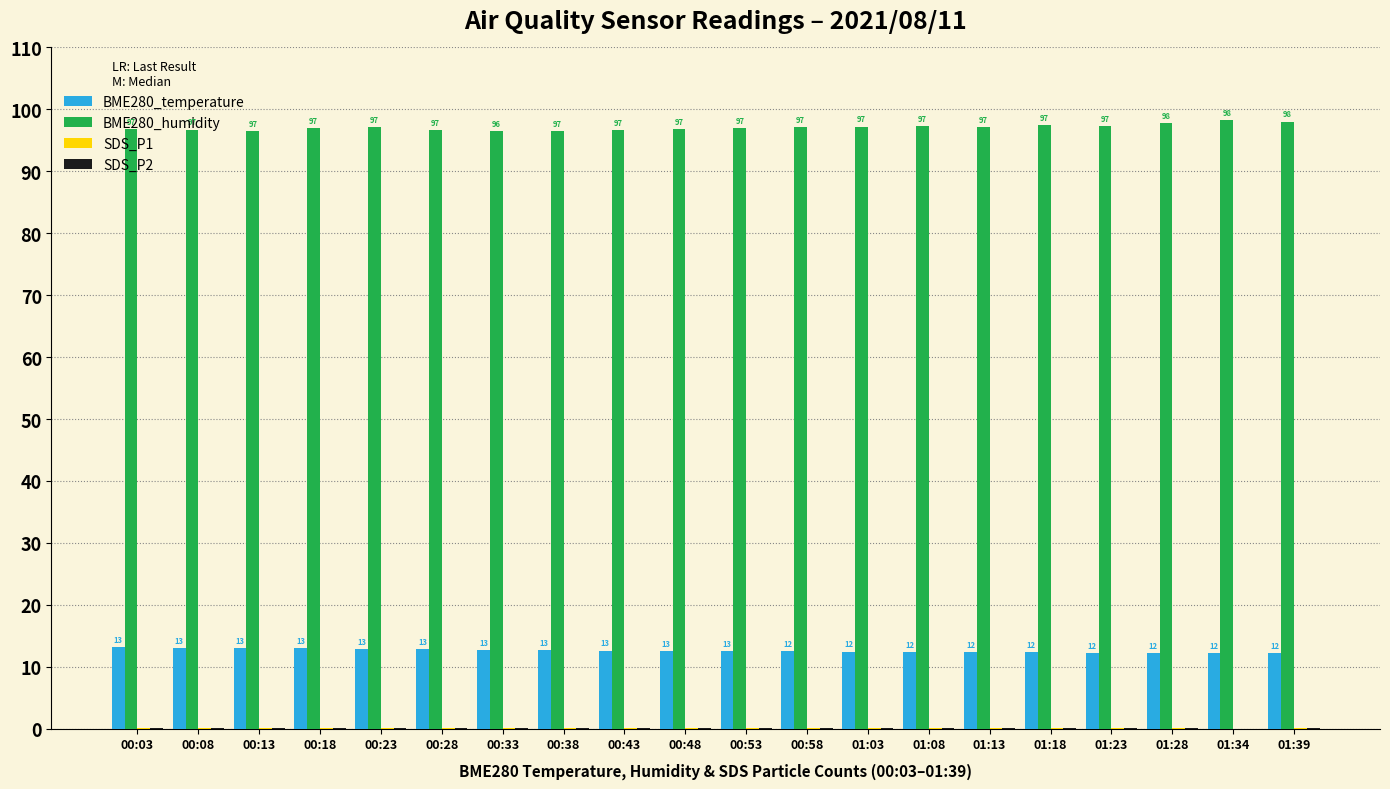

Which series has the largest total across all categories?

BME280_humidity